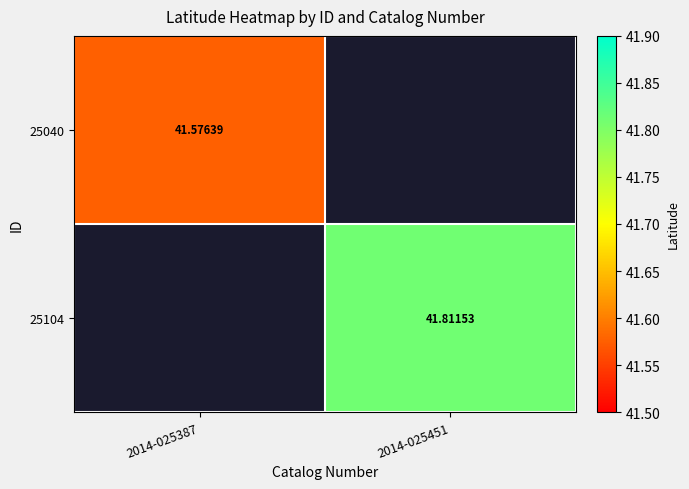

The 25040 series shows 41.6 at 2014-025387. True or false?

True